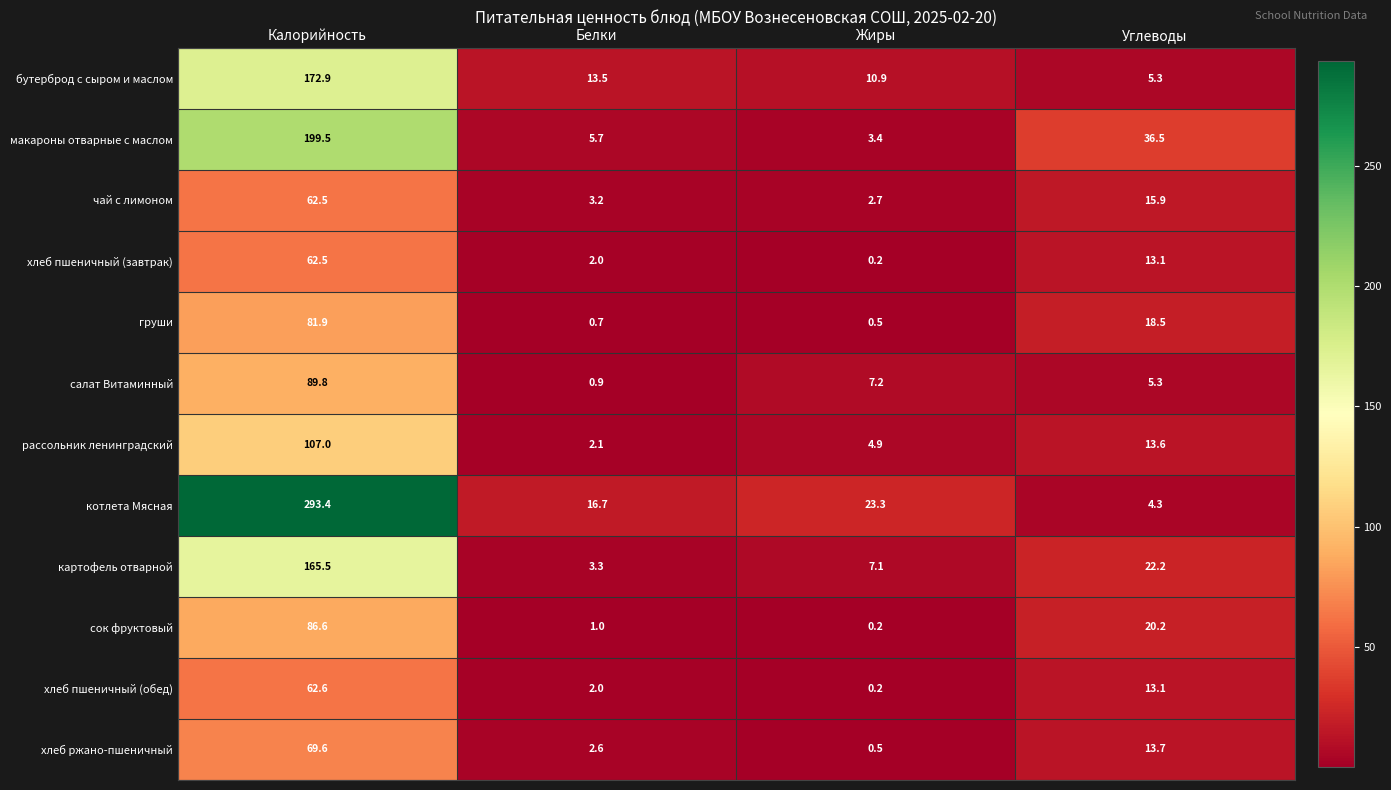

Which series has the largest total across all categories?

котлета Мясная